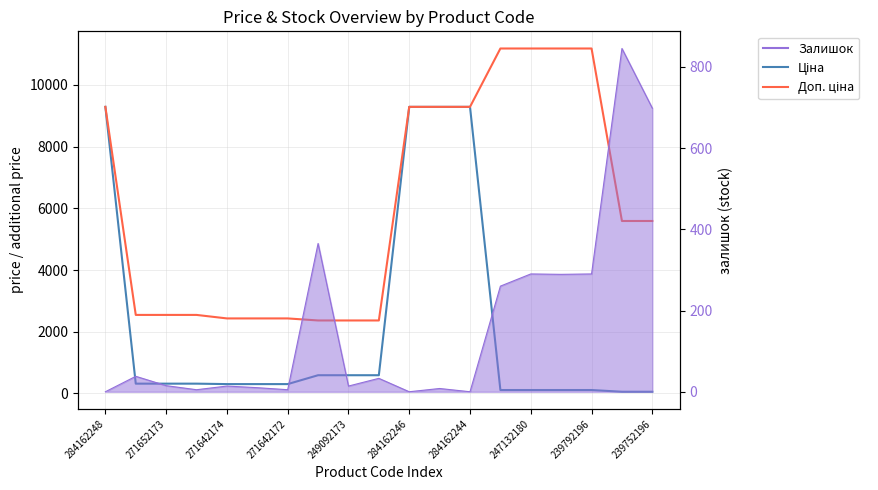

How many data points in Доп. ціна are above 5591?

8